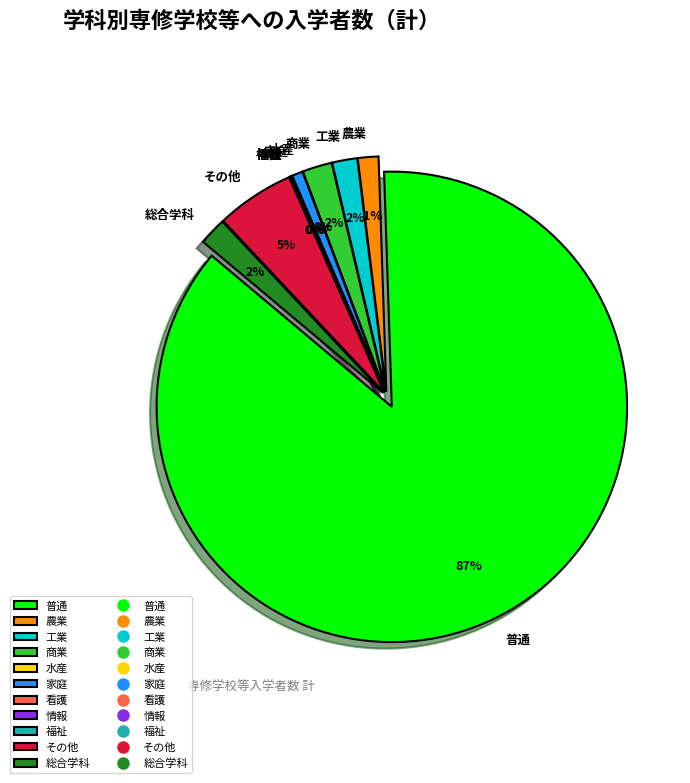

Count the number of slices in the pie.

11